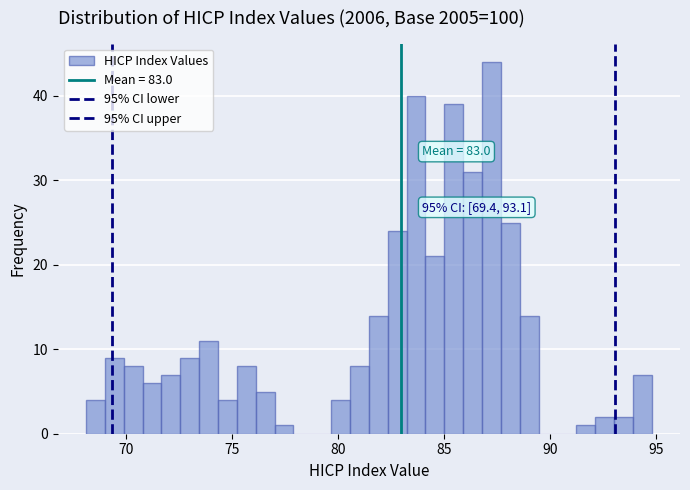

Around what value on the x-axis is the tallest bar? Give the approximate position of its centre, as read against the axis.

87.0